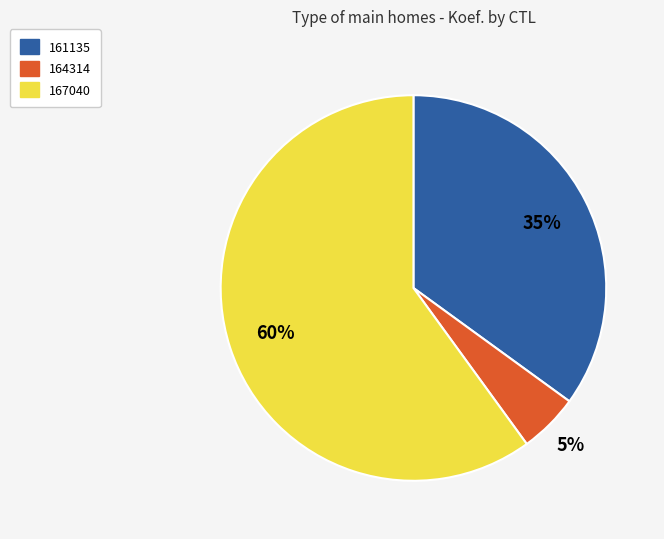

Which has a higher value, 167040 or 164314?

167040